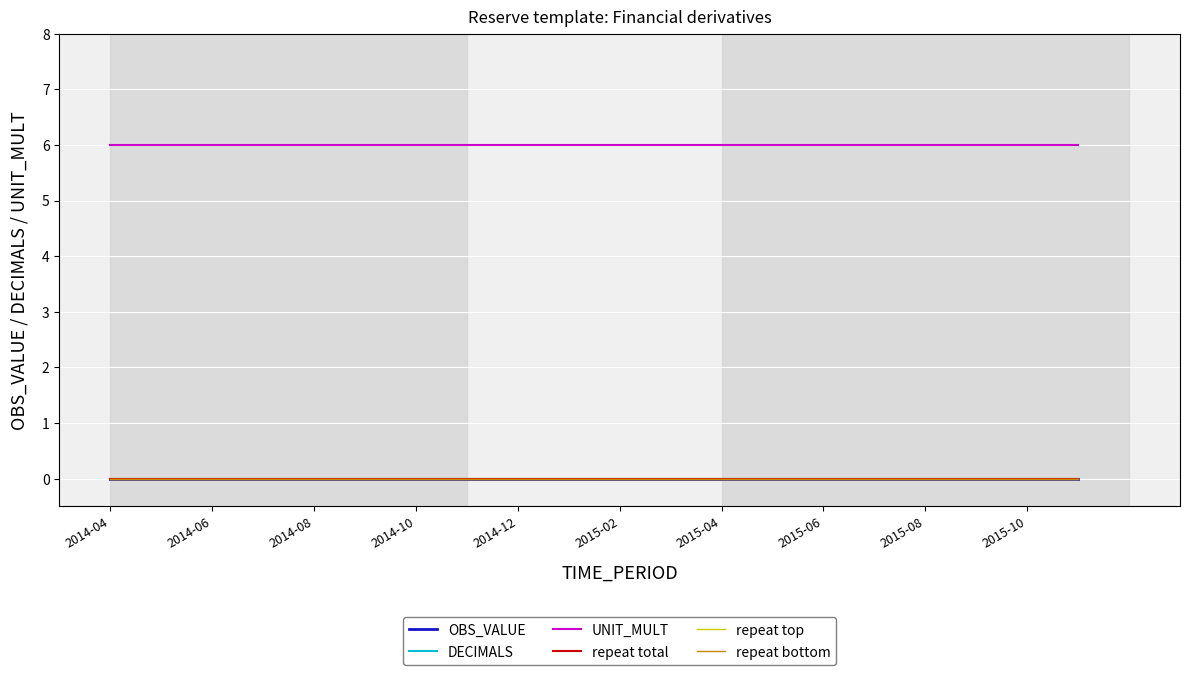

Reading left to right, transcribe all the data shown in this chart.

OBS_VALUE: 0	0	0	0	0	0	0	0	0	0	0	0	0	0	0	0	0	0	0	0
DECIMALS: 0	0	0	0	0	0	0	0	0	0	0	0	0	0	0	0	0	0	0	0
UNIT_MULT: 6	6	6	6	6	6	6	6	6	6	6	6	6	6	6	6	6	6	6	6
repeat total: 0	0	0	0	0	0	0	0	0	0	0	0	0	0	0	0	0	0	0	0
repeat top: 0	0	0	0	0	0	0	0	0	0	0	0	0	0	0	0	0	0	0	0
repeat bottom: 0	0	0	0	0	0	0	0	0	0	0	0	0	0	0	0	0	0	0	0